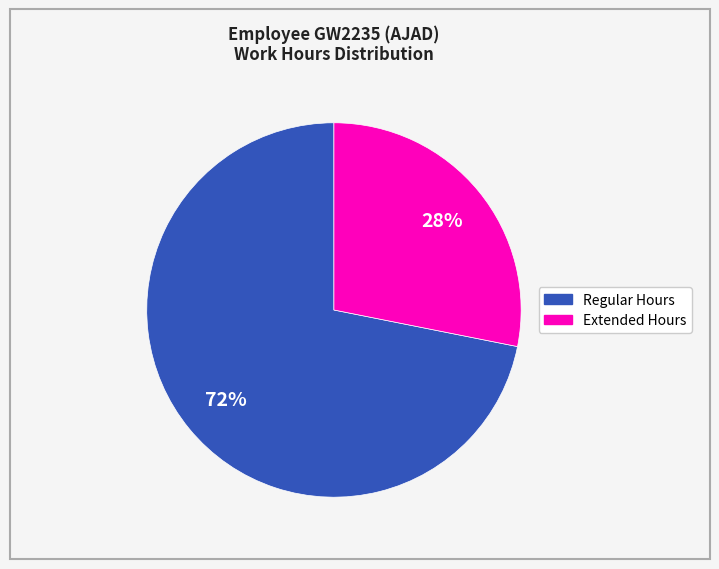

To the nearest percent, what is the difference between the largest and smallest slice percentages?

44%